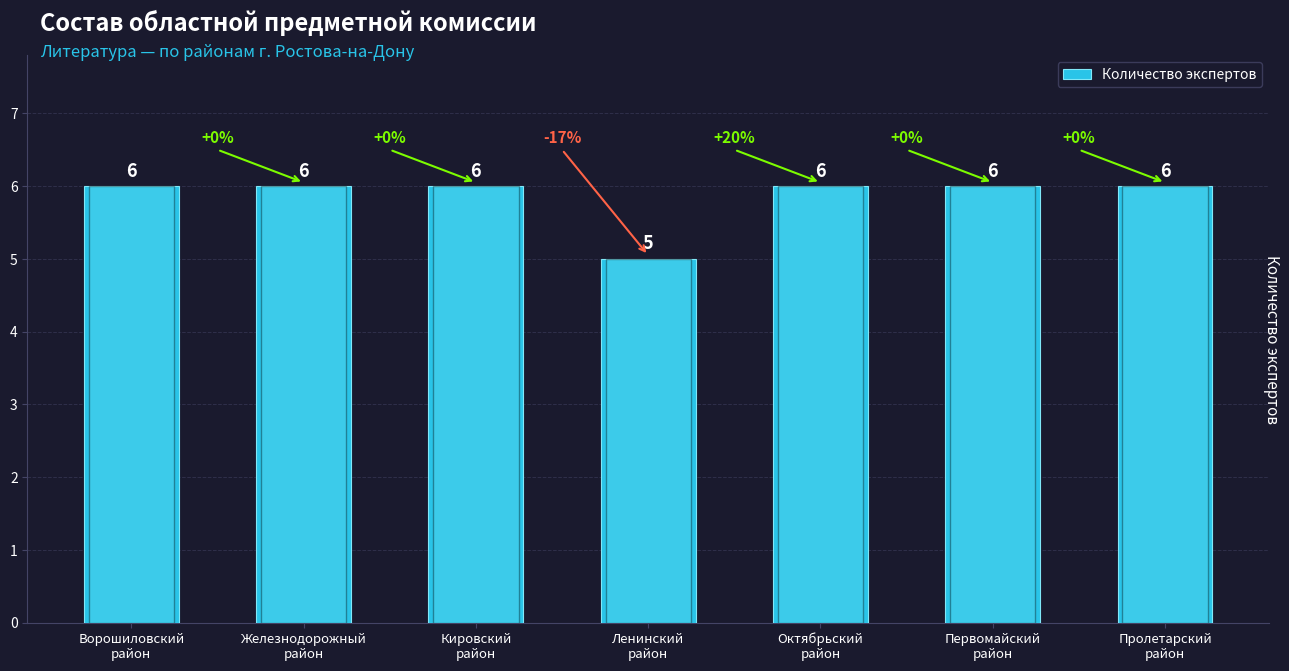

At which category does the chart reach its minimum across all series?

Ленинский
район